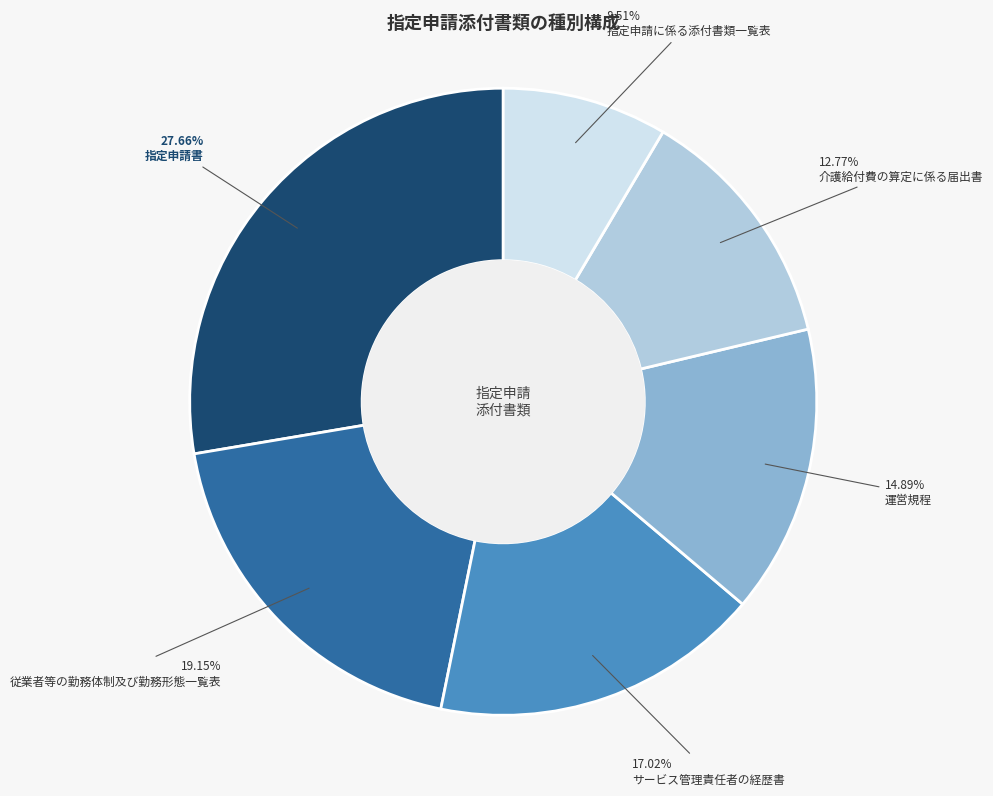

Is there a majority slice in this chart?

No